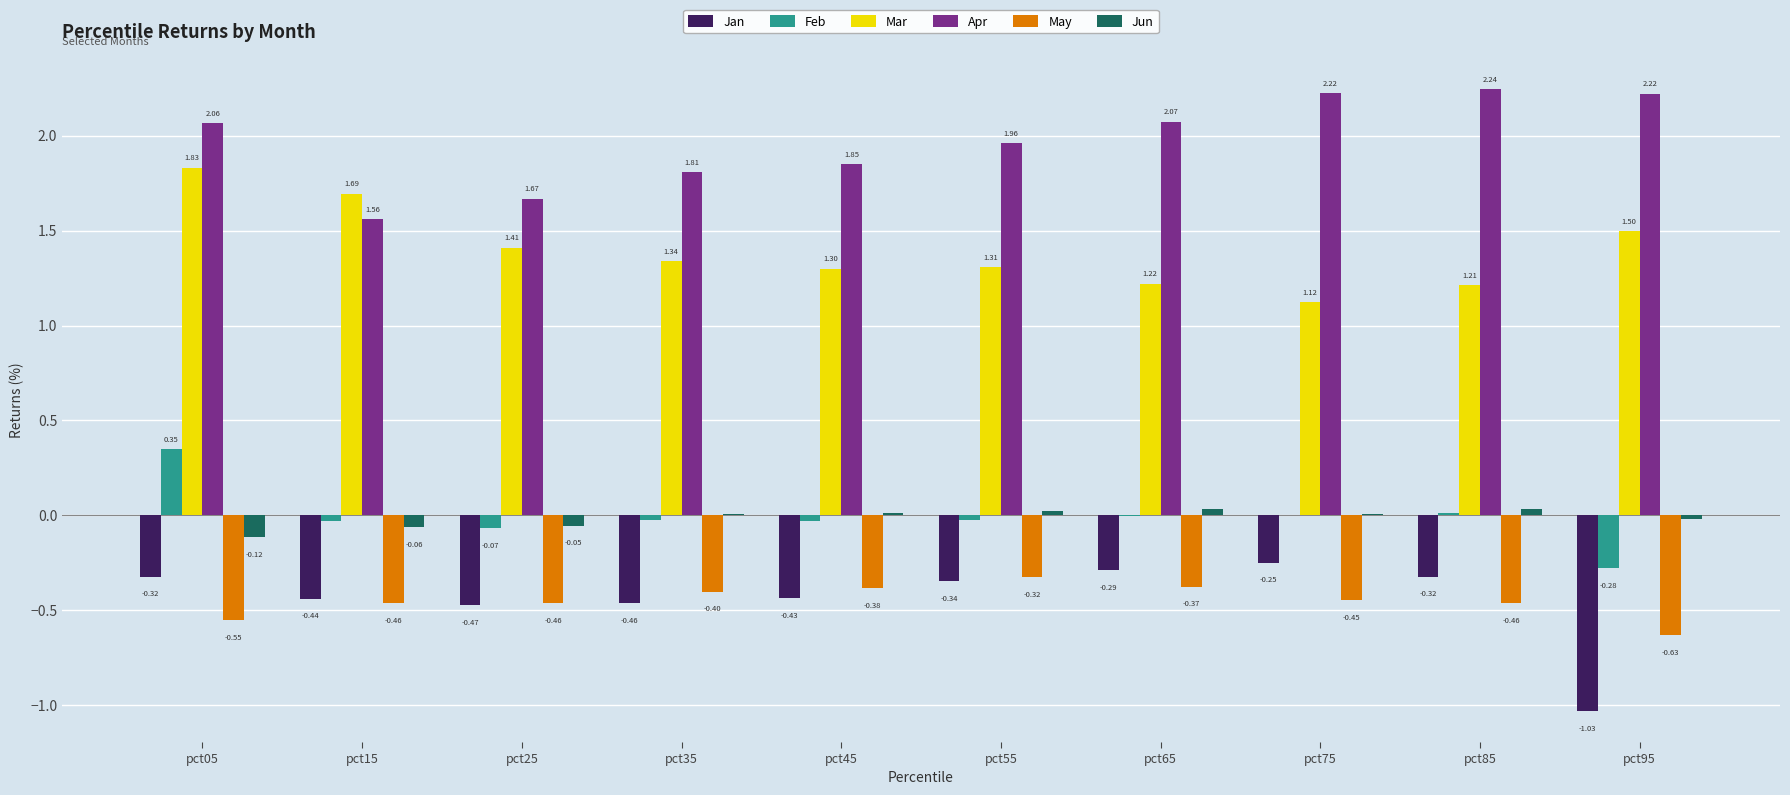

How many data points does each series have?

10